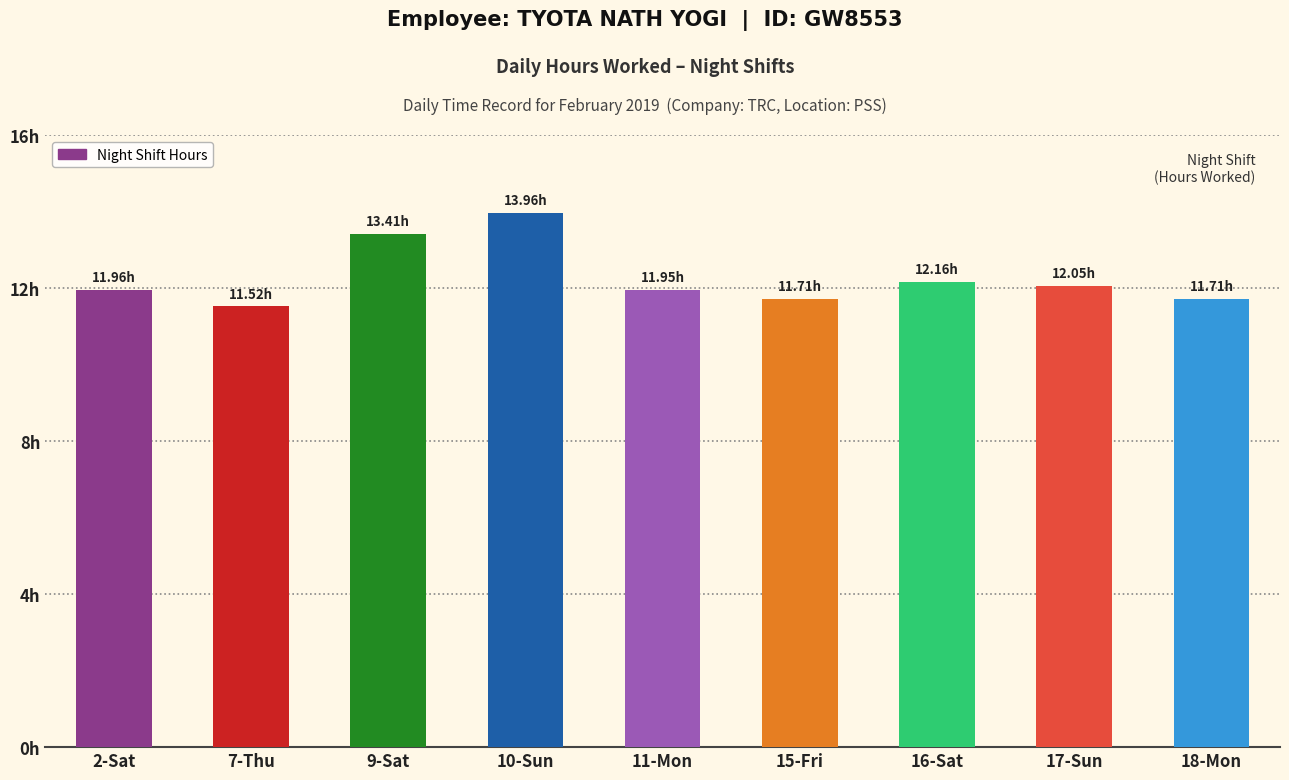

Are the bars horizontal?

No